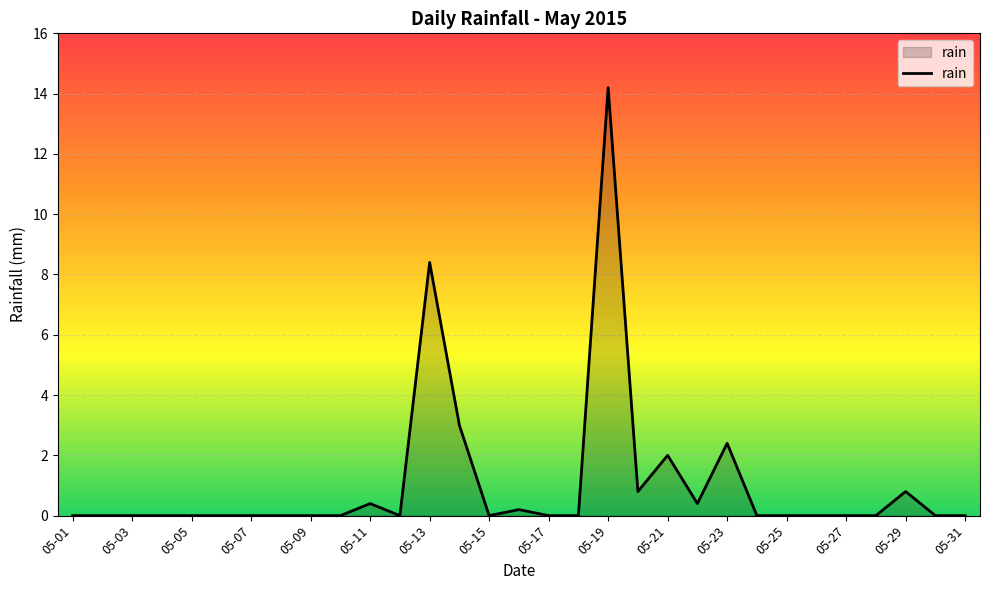

What is the greatest value displayed?

14.2